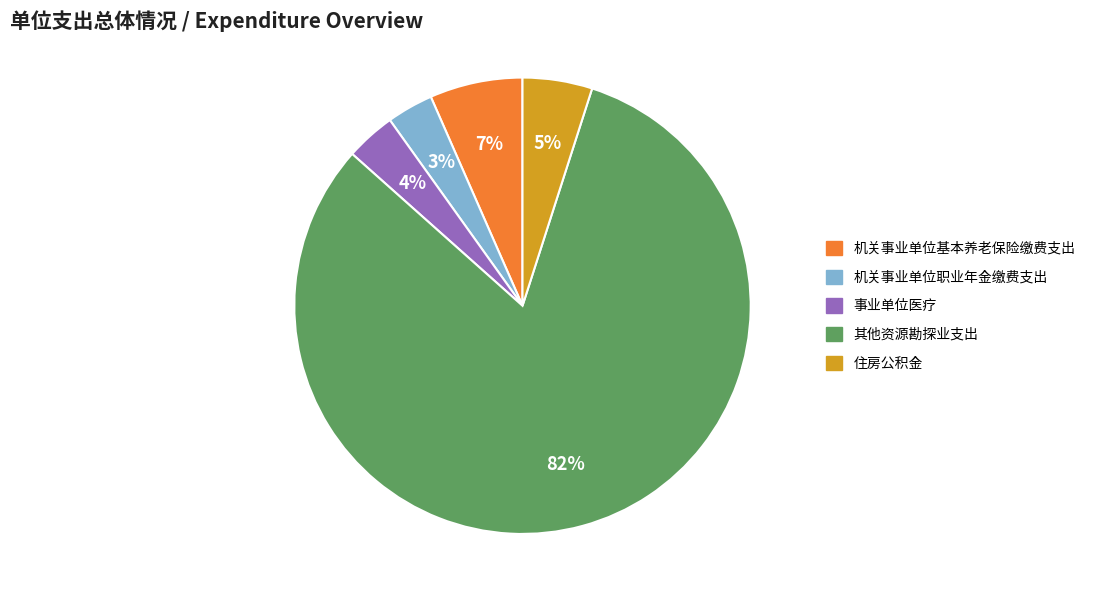

How many slices are in this pie chart?

5